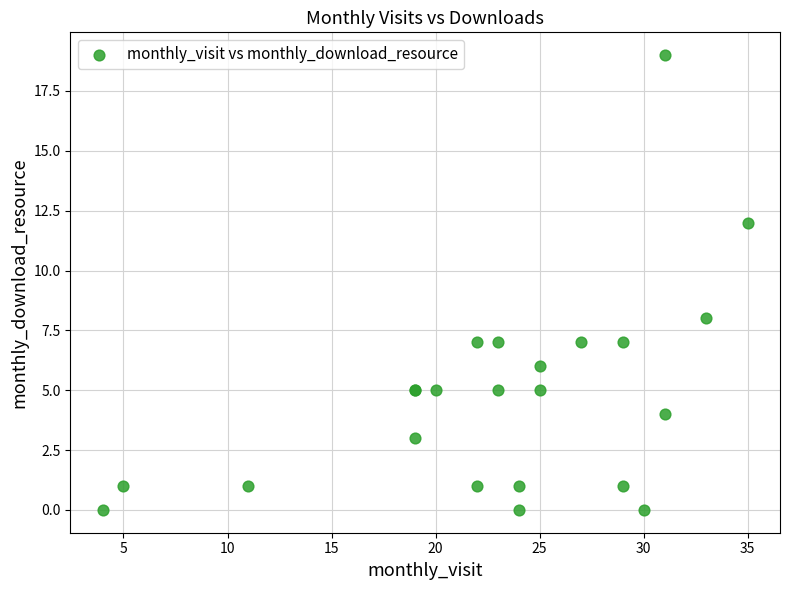

What Y value in the scatter plot is closest to 9?

8